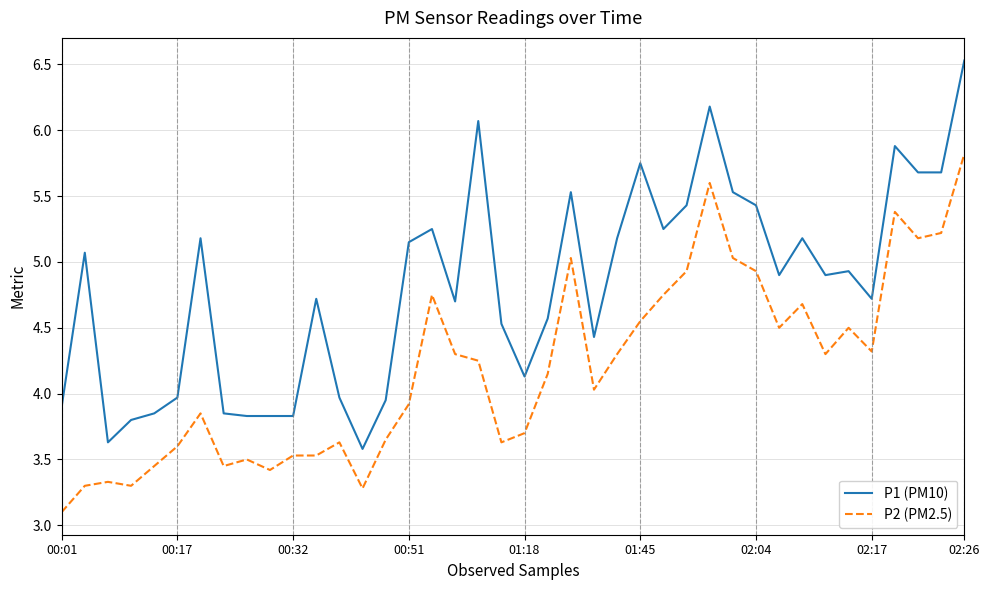

Which series has the widest spread of values?

P1 (PM10)